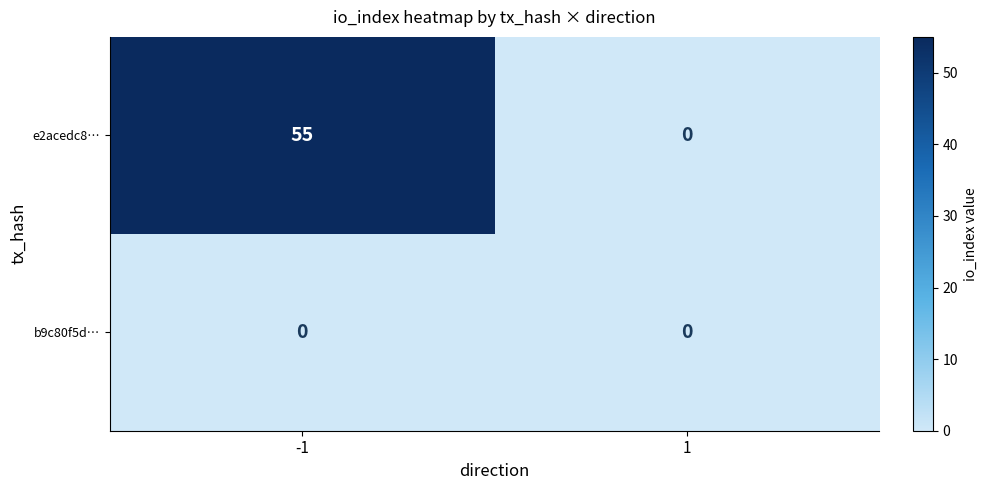

What is the average value of the e2acedc8… series?

28